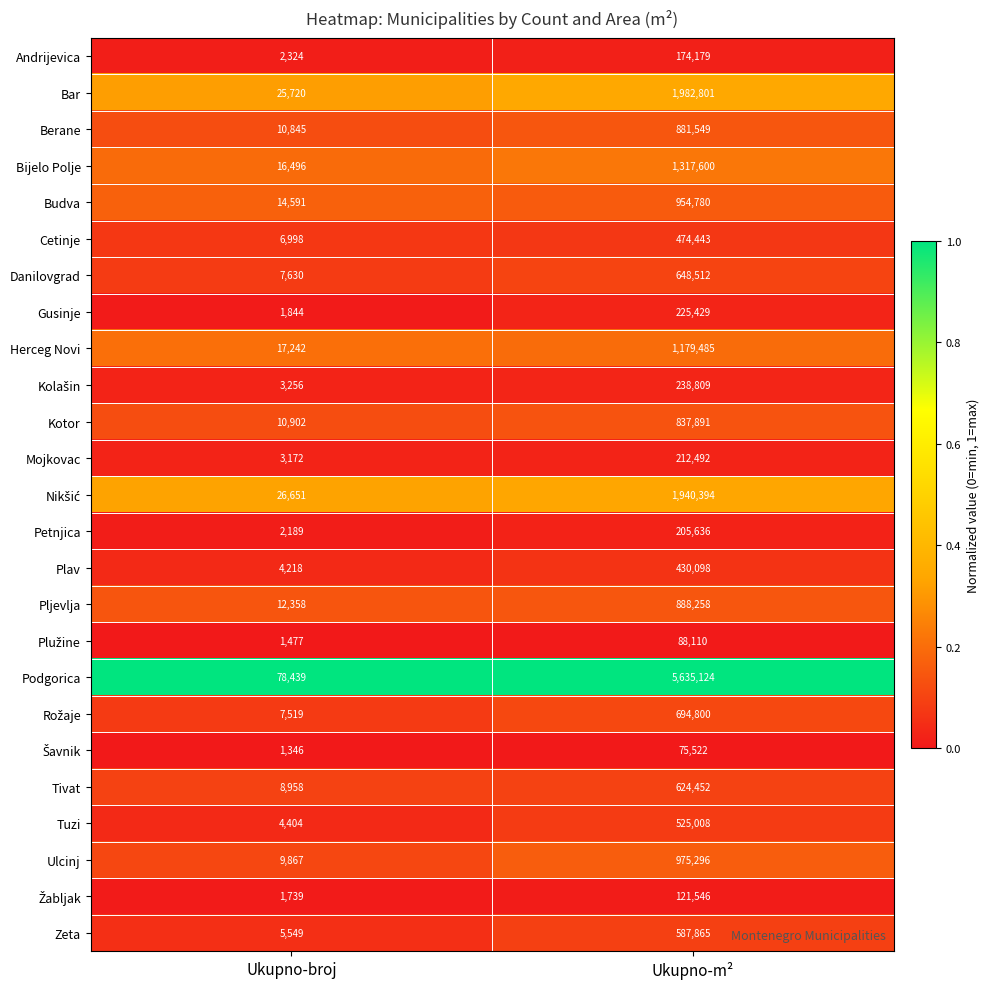

What is the difference between the highest and lowest values at Ukupno-broj?

77093